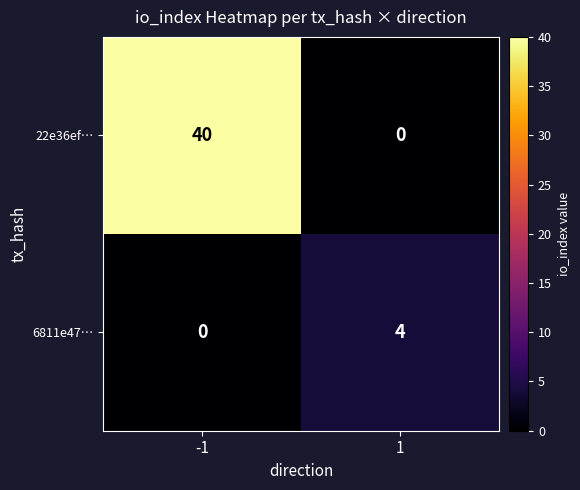

Which series has the largest total across all categories?

22e36ef…